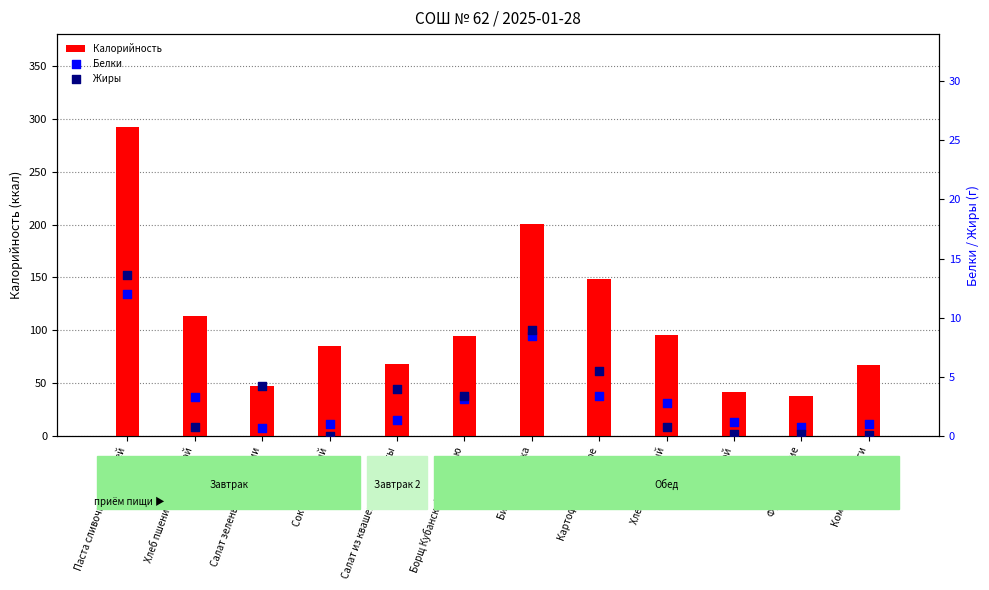

At how many categories does at least one series exceed 145?

3